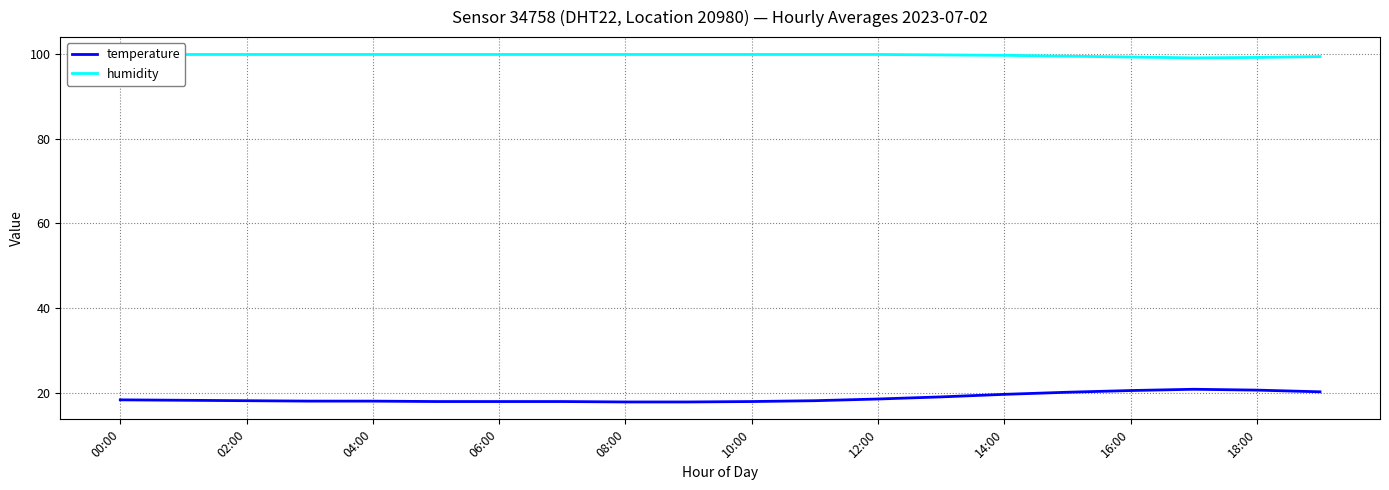

The temperature series shows 18.1 at 02:00. True or false?

True